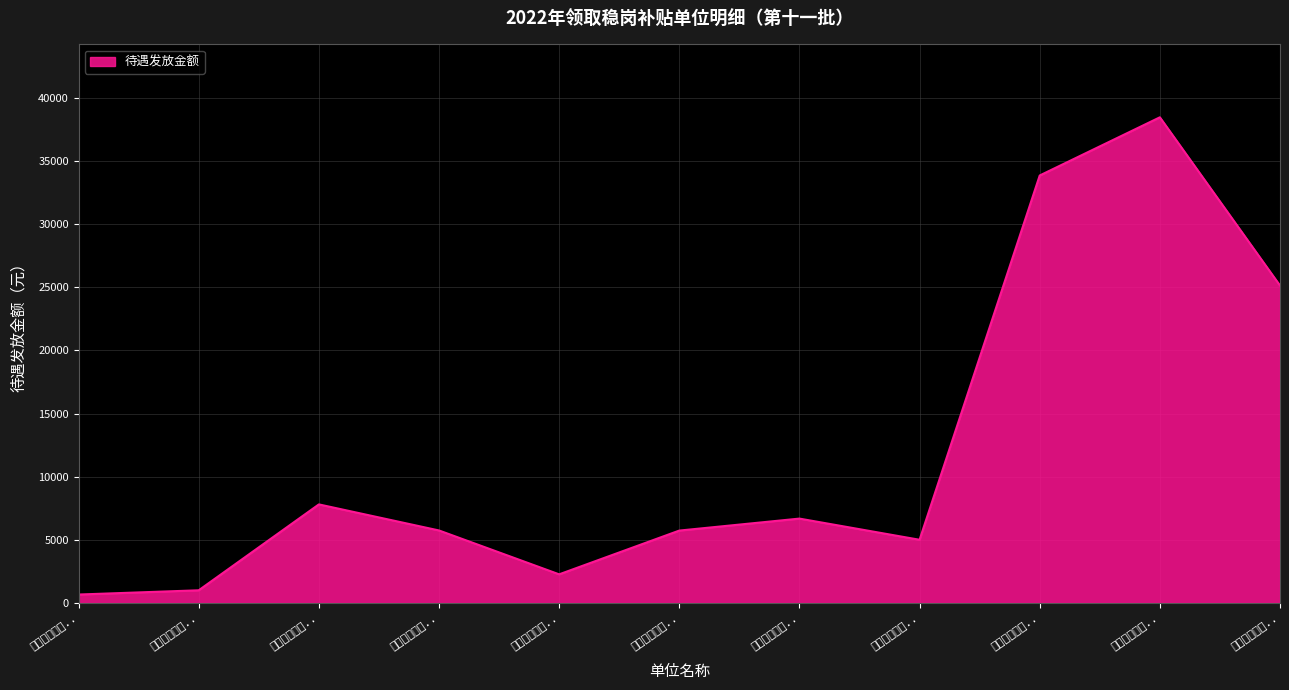

How many lines are shown in the chart?

1